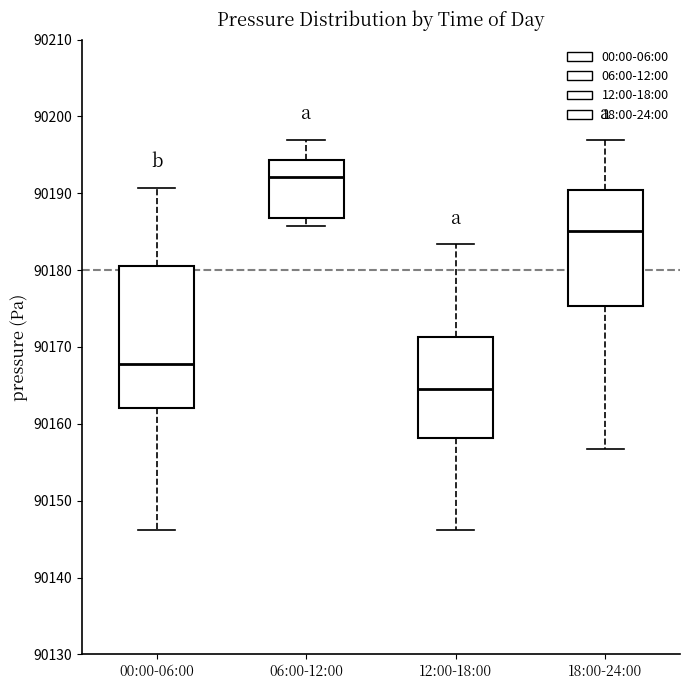

Which box's median line is the lowest?

12:00-18:00